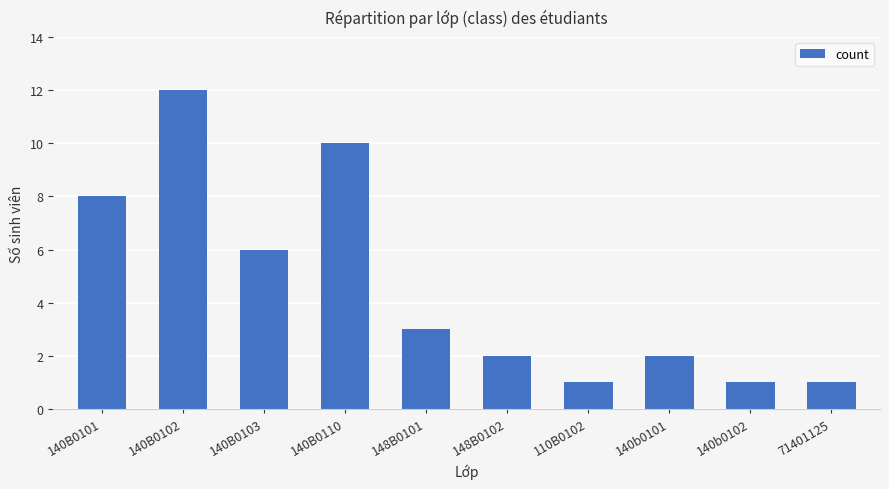

Where is the data nearest to the value 6?

140B0103